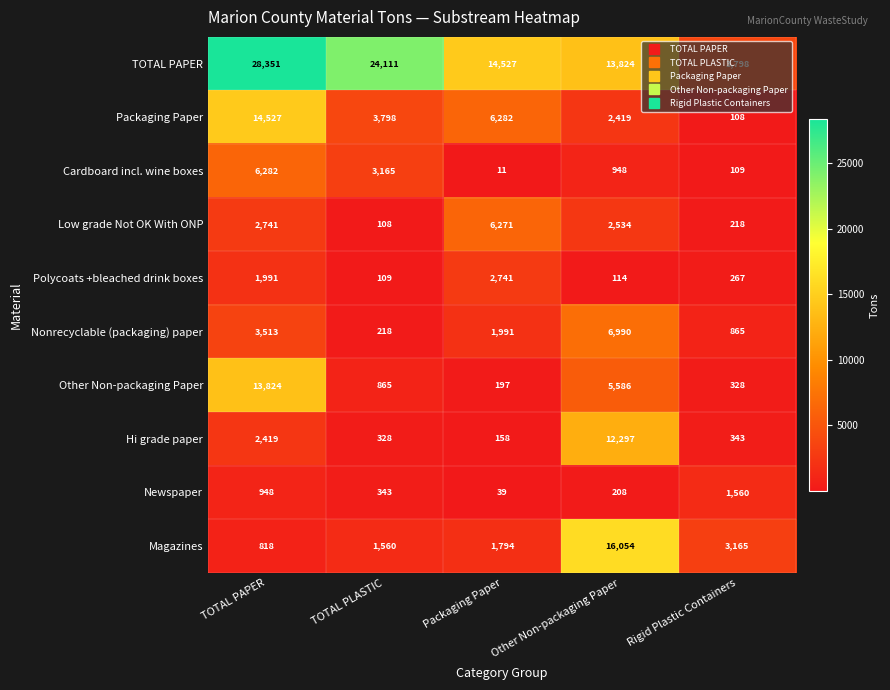

What is the sum of all Nonrecyclable (packaging) paper values?

13577